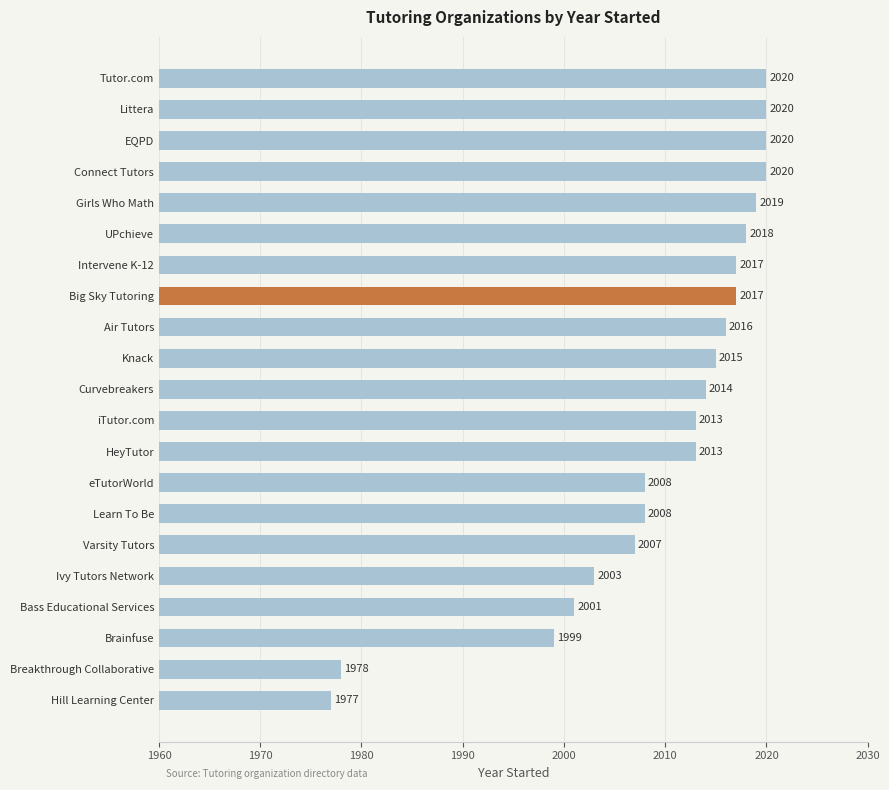

How many bars are there in total?

21